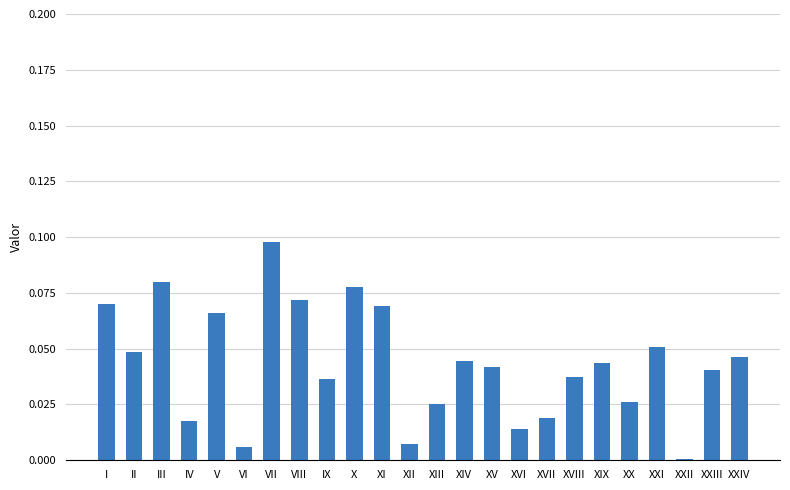

True or false: the data shows 0.0 at XIX.

True